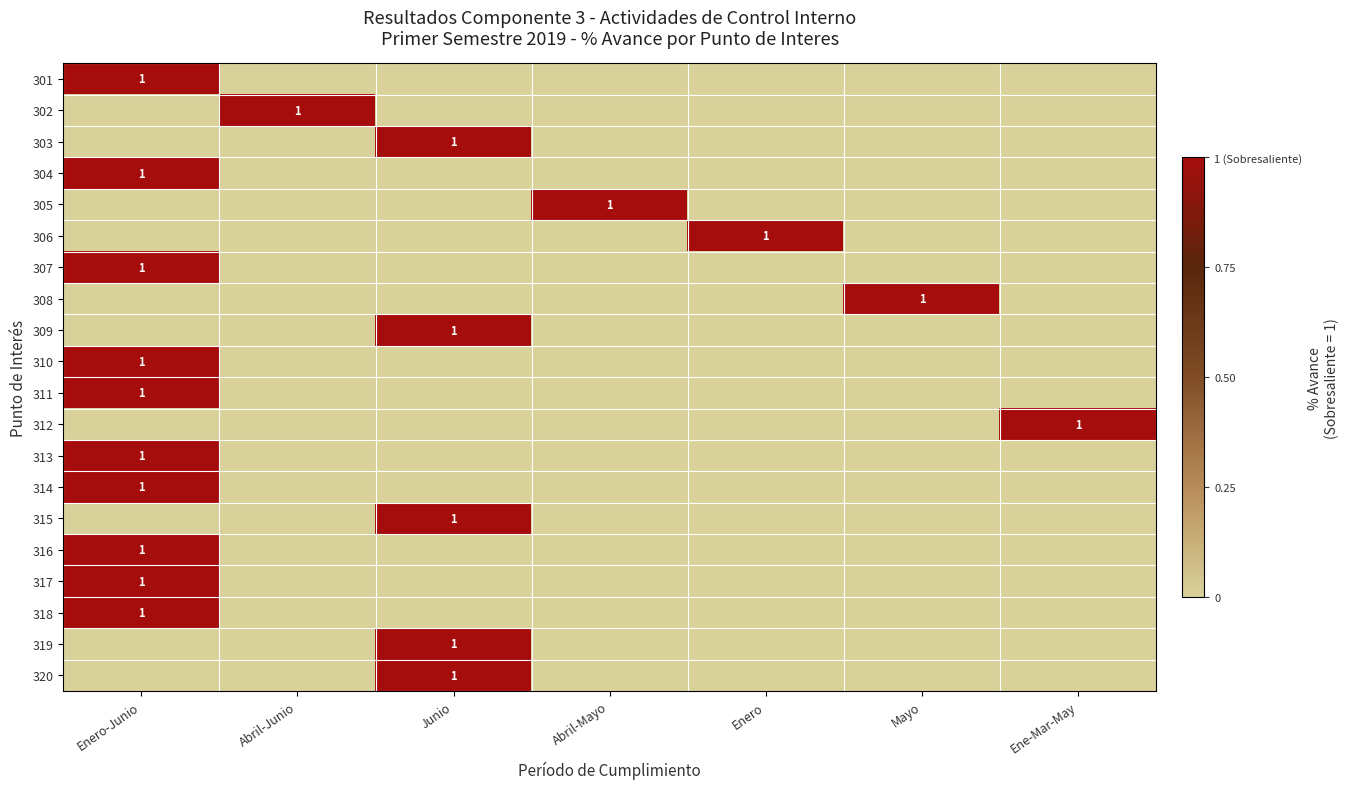

Is it true that 306 equals 1 at Enero?

True